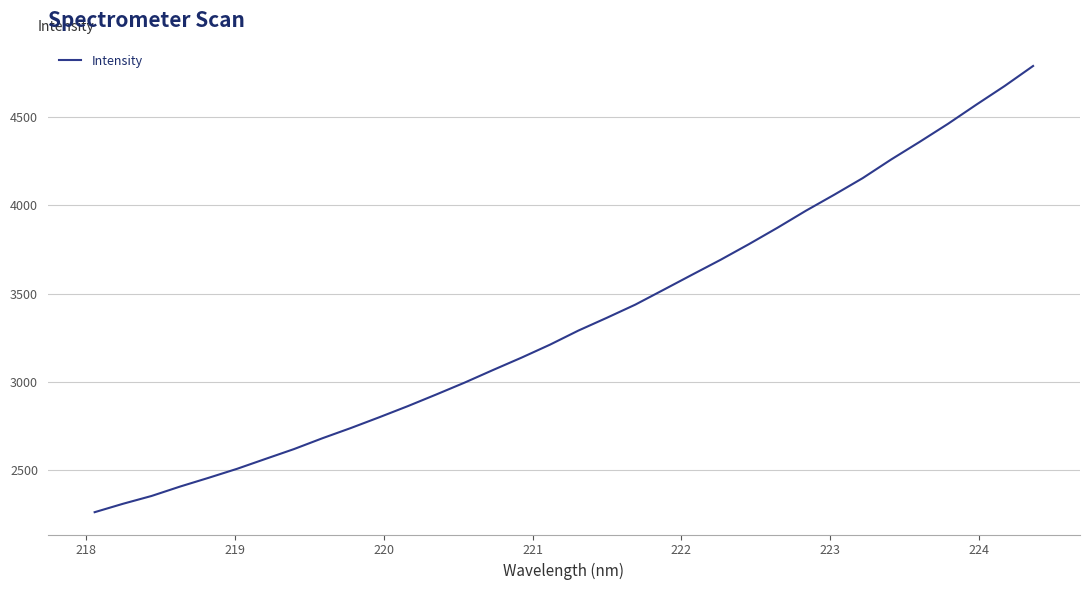

What is the difference between the maximum and minimum values?

2533.8